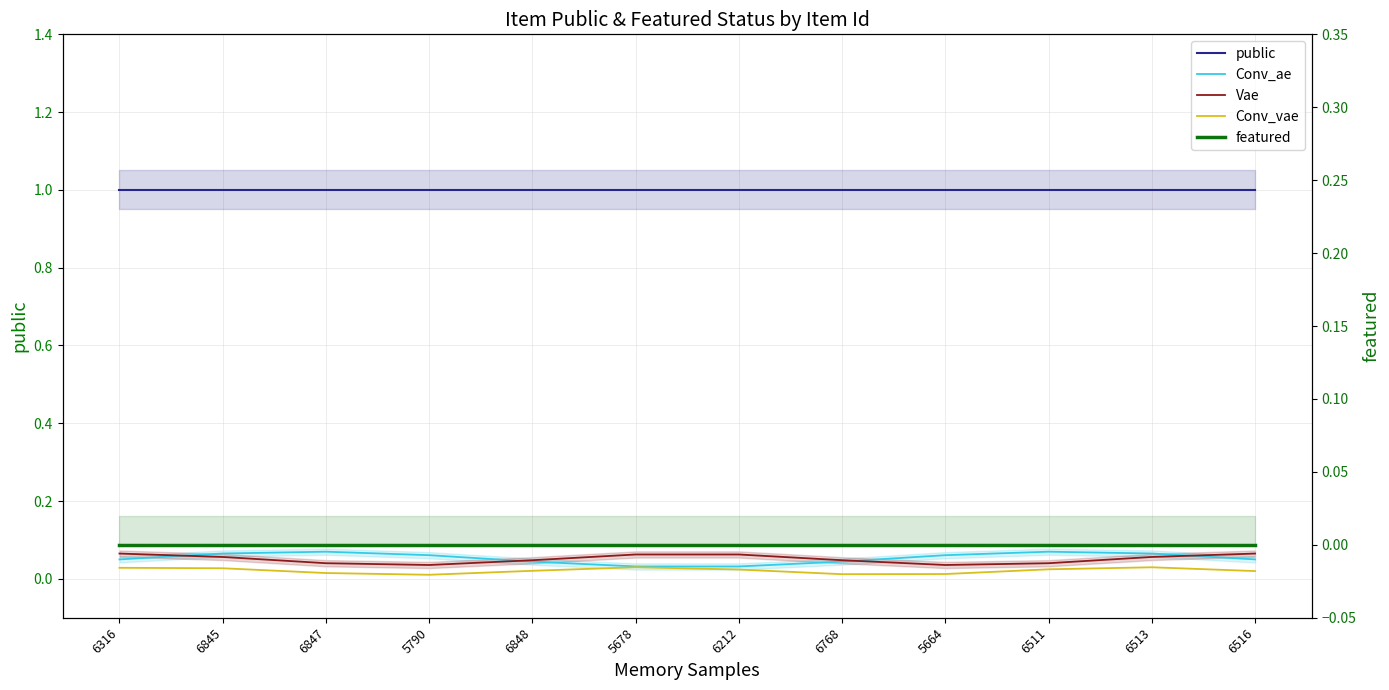

True or false: Vae and public intersect in this chart.

False